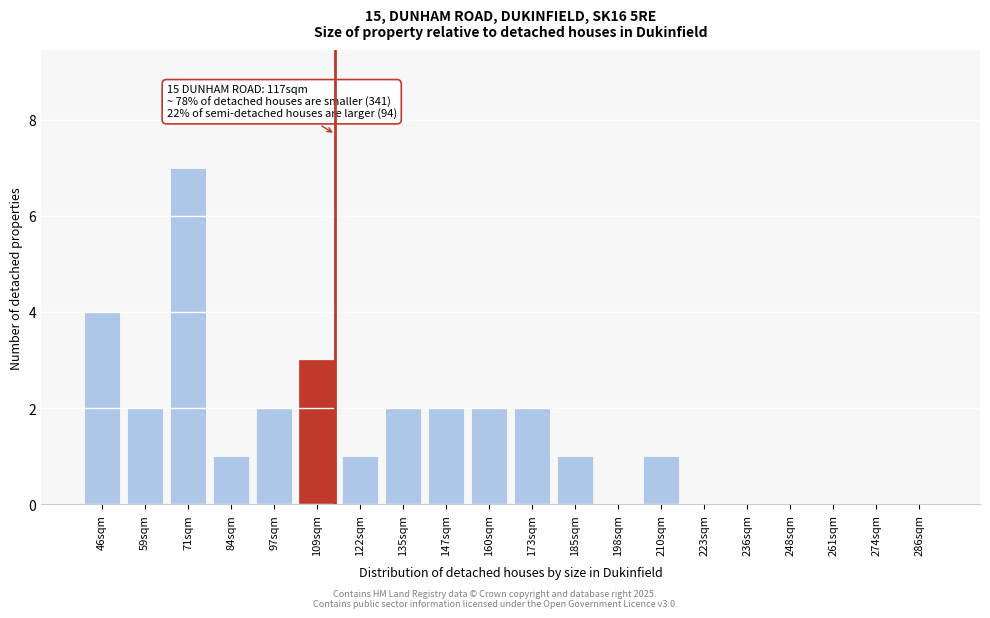

Reading right to left, list all the values displayed in this chart.

286sqm=0	274sqm=0	261sqm=0	248sqm=0	236sqm=0	223sqm=0	210sqm=1	198sqm=0	185sqm=1	173sqm=2	160sqm=2	147sqm=2	135sqm=2	122sqm=1	109sqm=3	97sqm=2	84sqm=1	71sqm=7	59sqm=2	46sqm=4